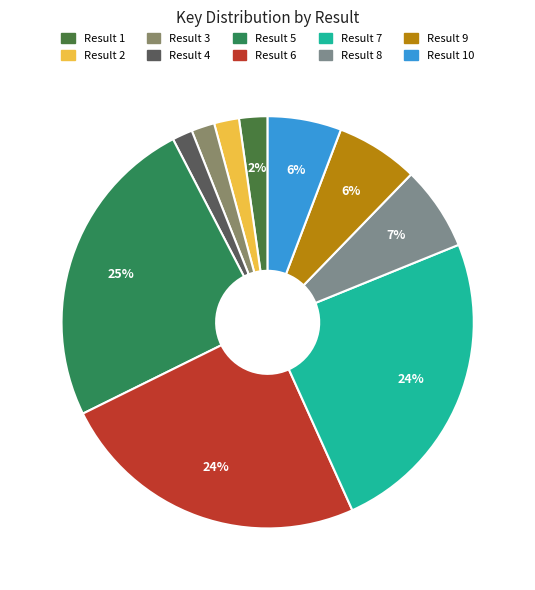

Which category has the smallest portion of the pie?

4